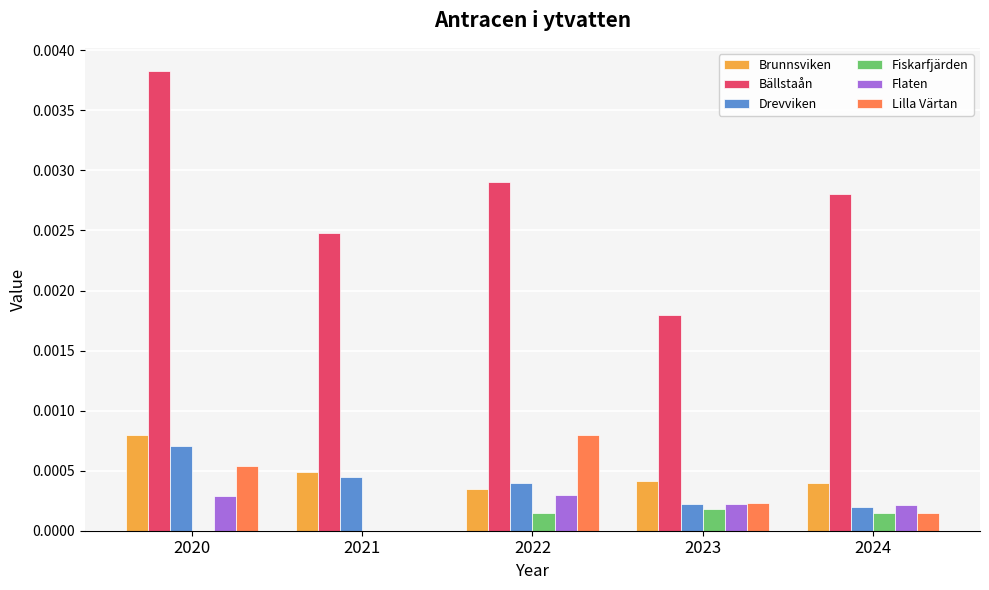

At which category does the chart reach its peak across all series?

2020